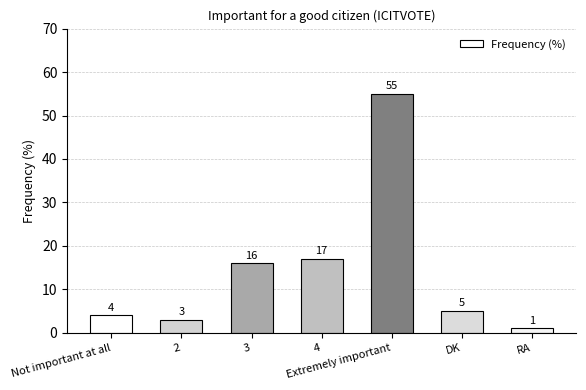

Reading left to right, what are all the values shown in this chart?

Not important at all=4	2=3	3=16	4=17	Extremely important=55	DK=5	RA=1